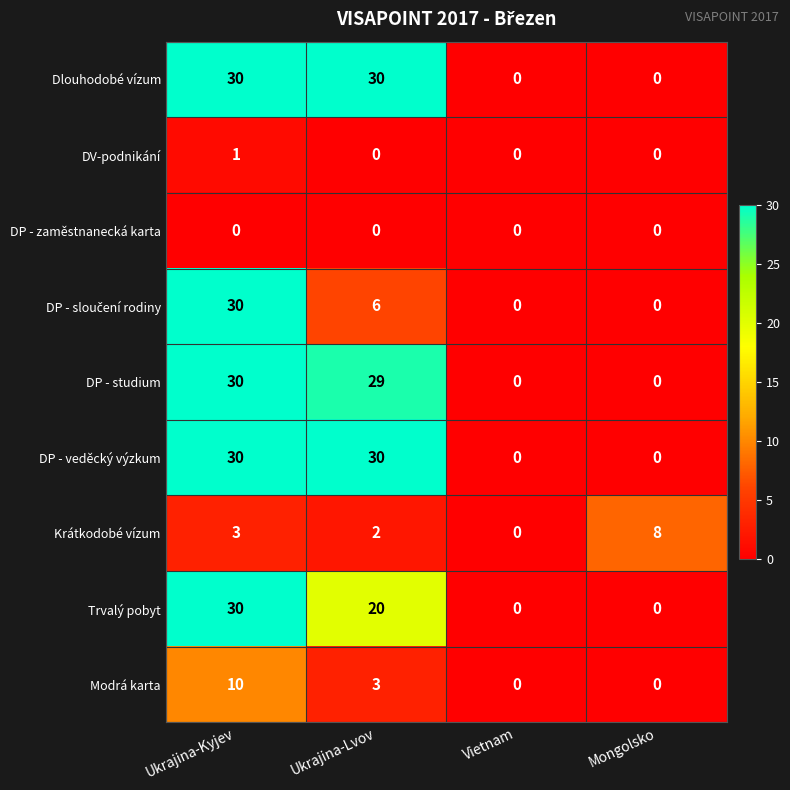

Is the value of Krátkodobé vízum at Ukrajina-Lvov greater than the value of Modrá karta at Vietnam?

Yes